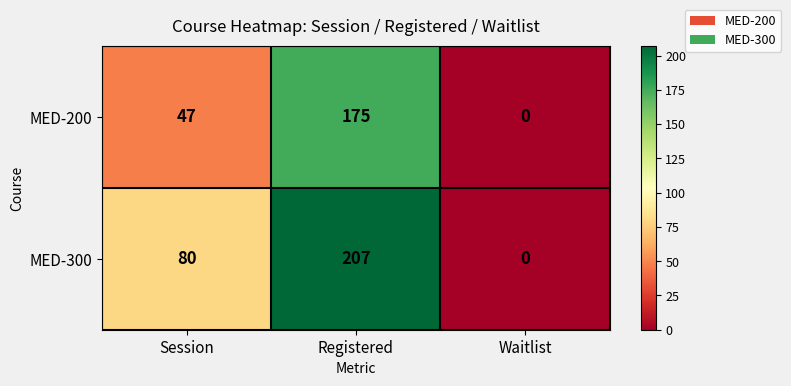

Where is MED-200 nearest to the value 87?

Session